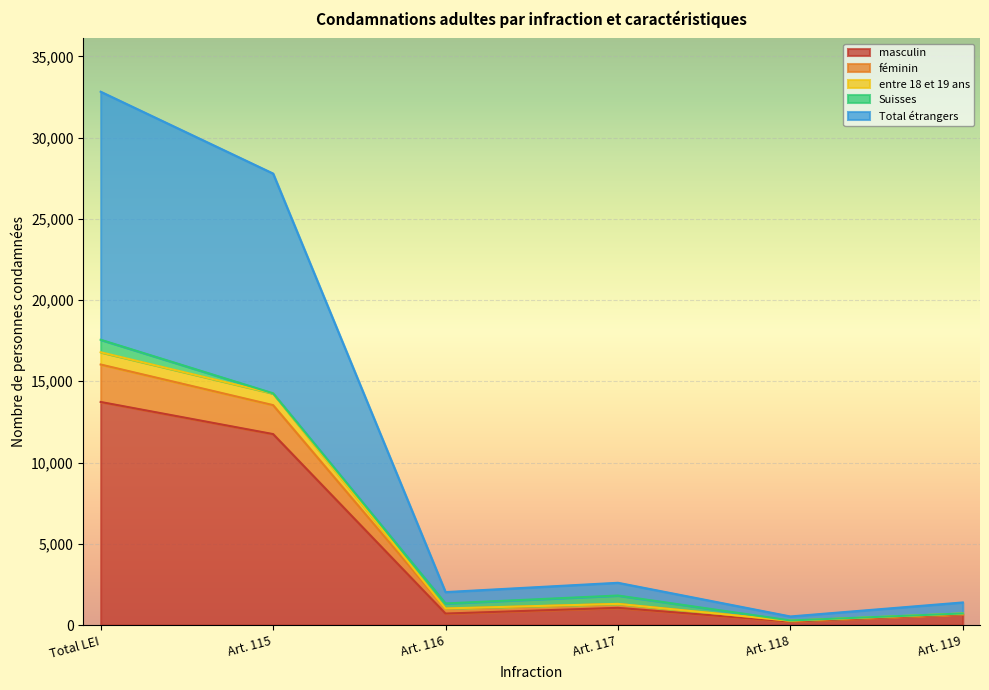

True or false: Total étrangers and entre 18 et 19 ans cross at least once.

False